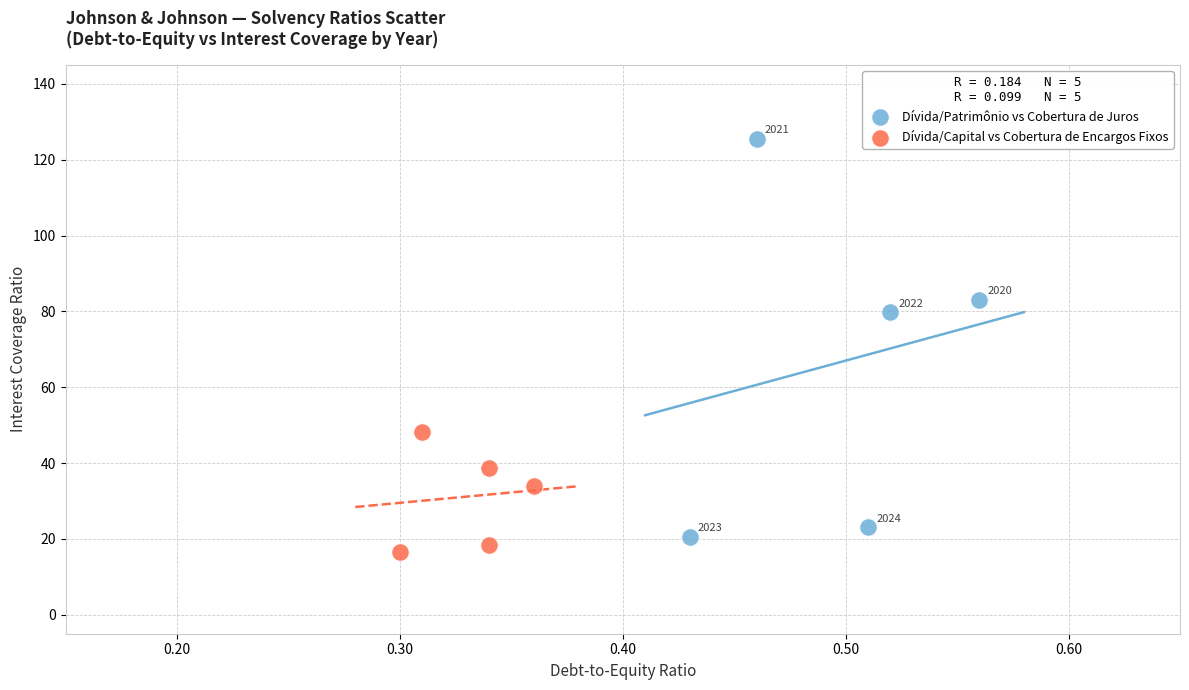

Which series has the widest spread of Y values?

Dívida/Patrimônio vs Cobertura de Juros